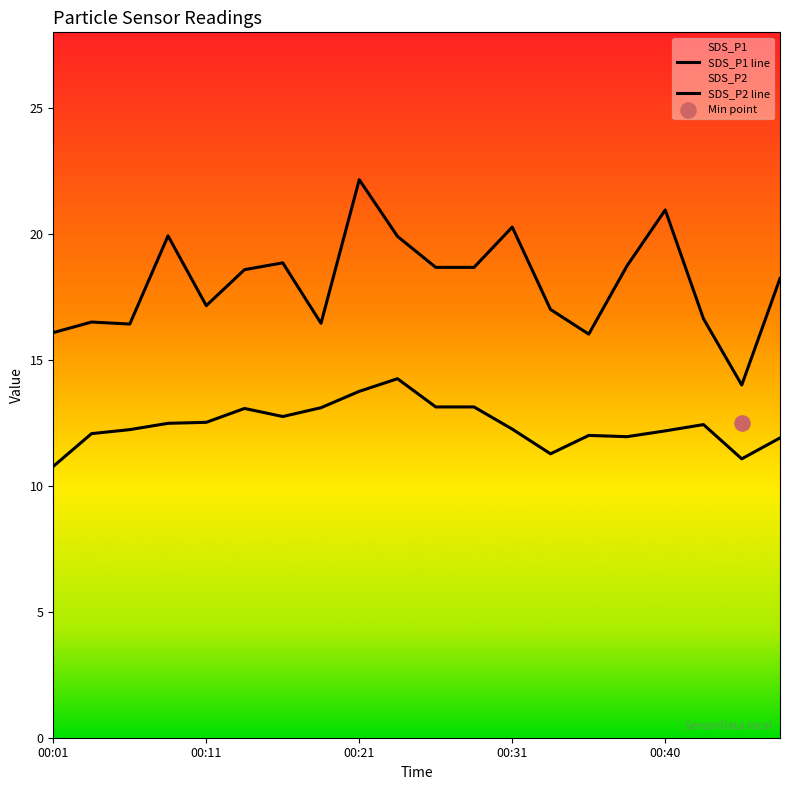

Is the value of SDS_P1 line at 9 greater than the value of SDS_P2 line at 13?

Yes